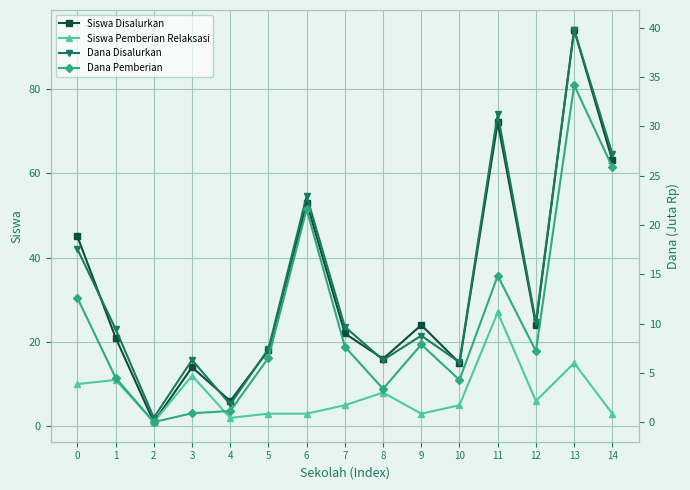

What is the sum of all Dana Disalurkan values?

205.2